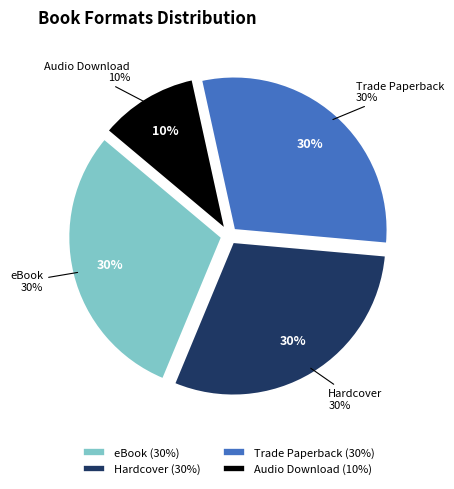

How many segments does this pie chart have?

4